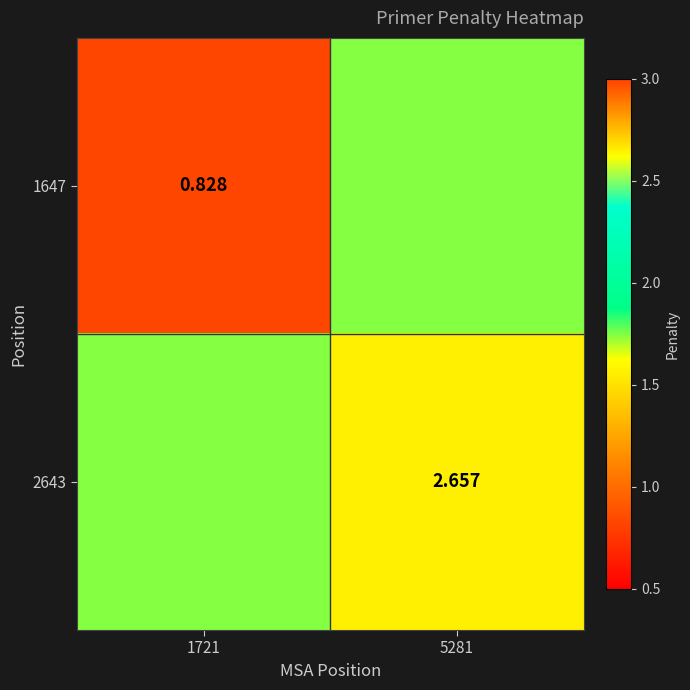

What is the average value of the 2643 series?

2.2